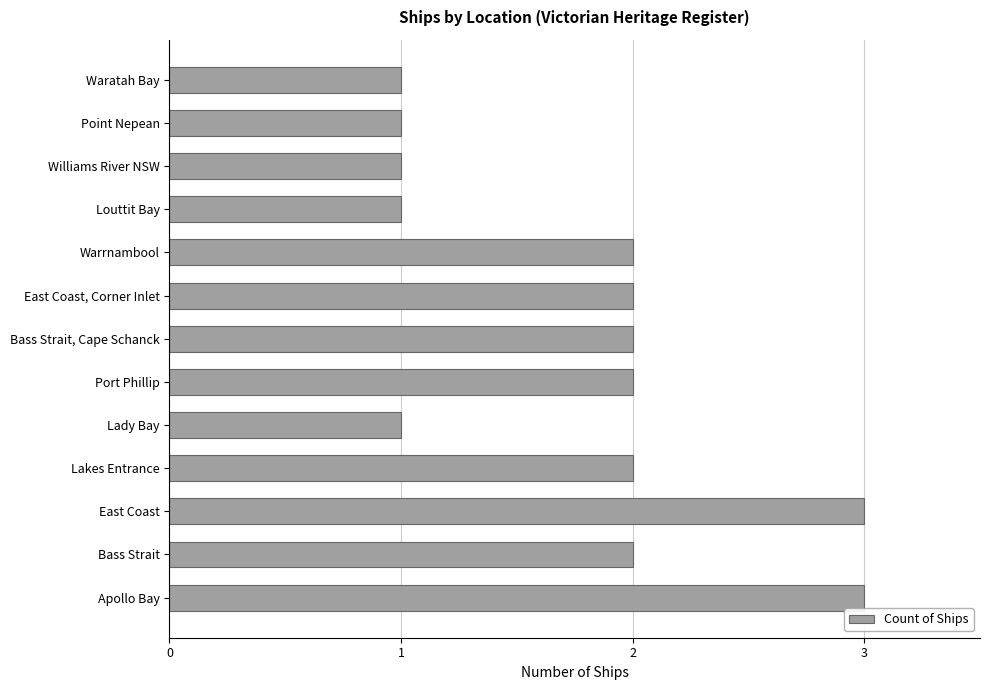

What is the sum of all values?

23